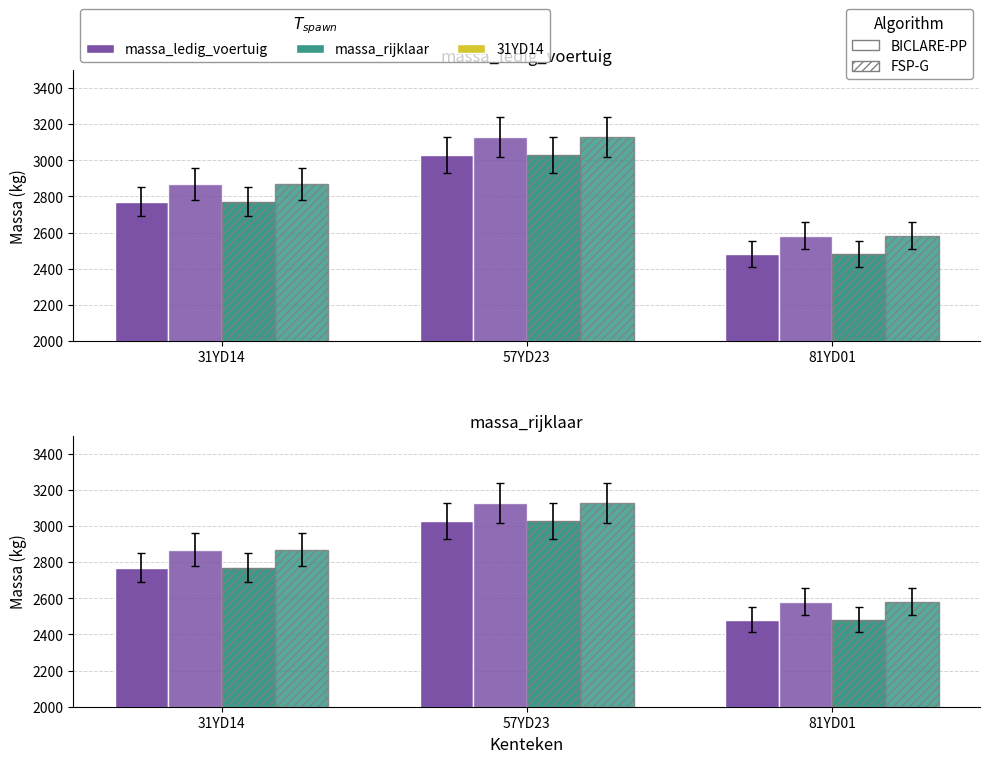

What is the sum of all massa_rijklaar (FSP-G) values?

8580